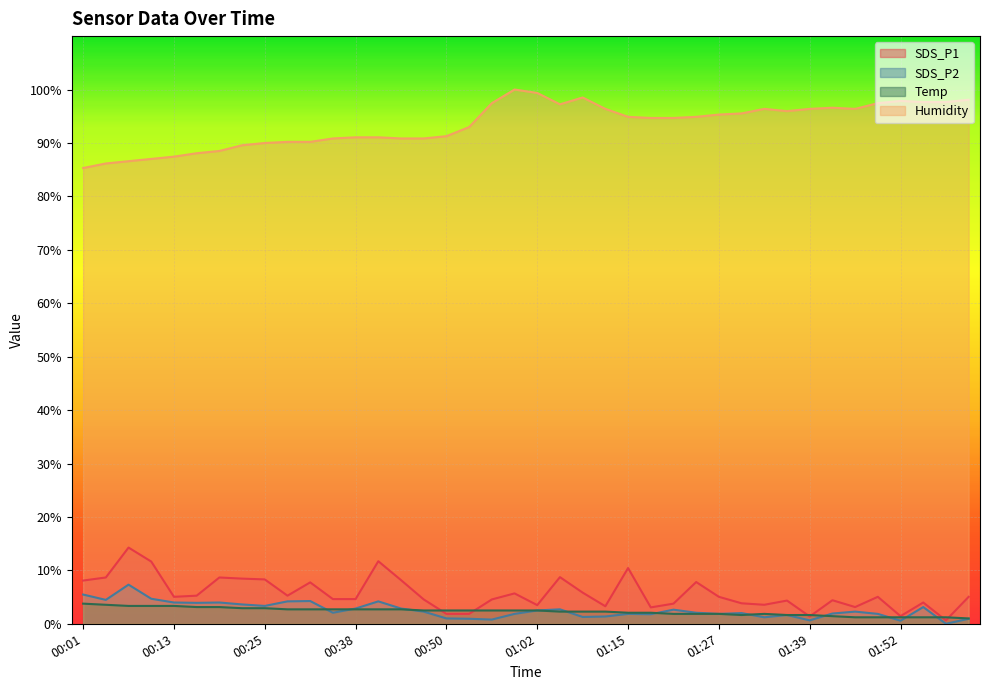

Where is the first local minimum for SDS_P2?

00:04